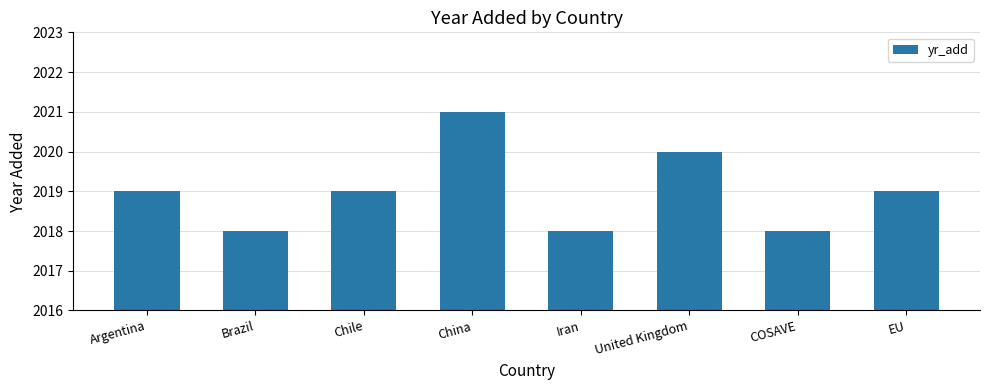

Are the bars grouped side by side (vs. stacked)?

No